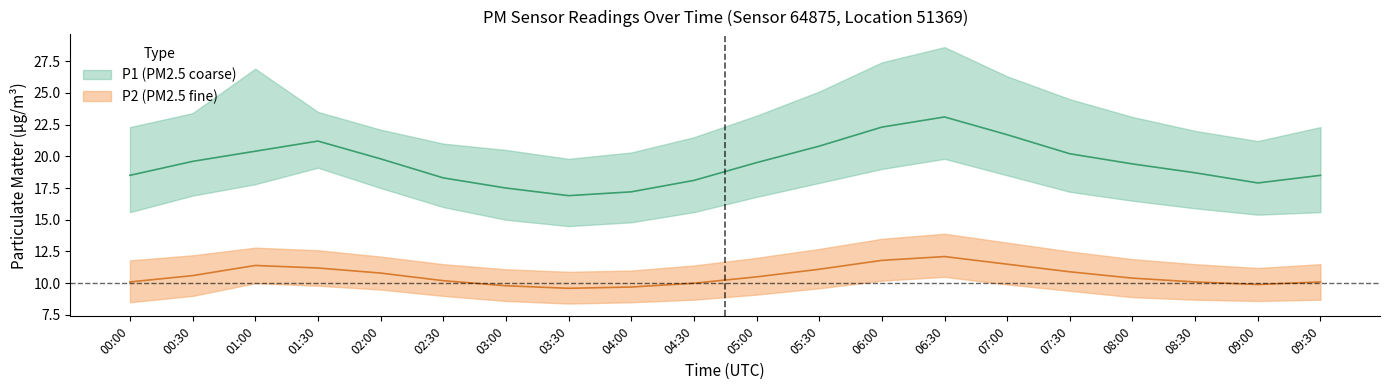

How many data points in P1_lower are above 16?

11